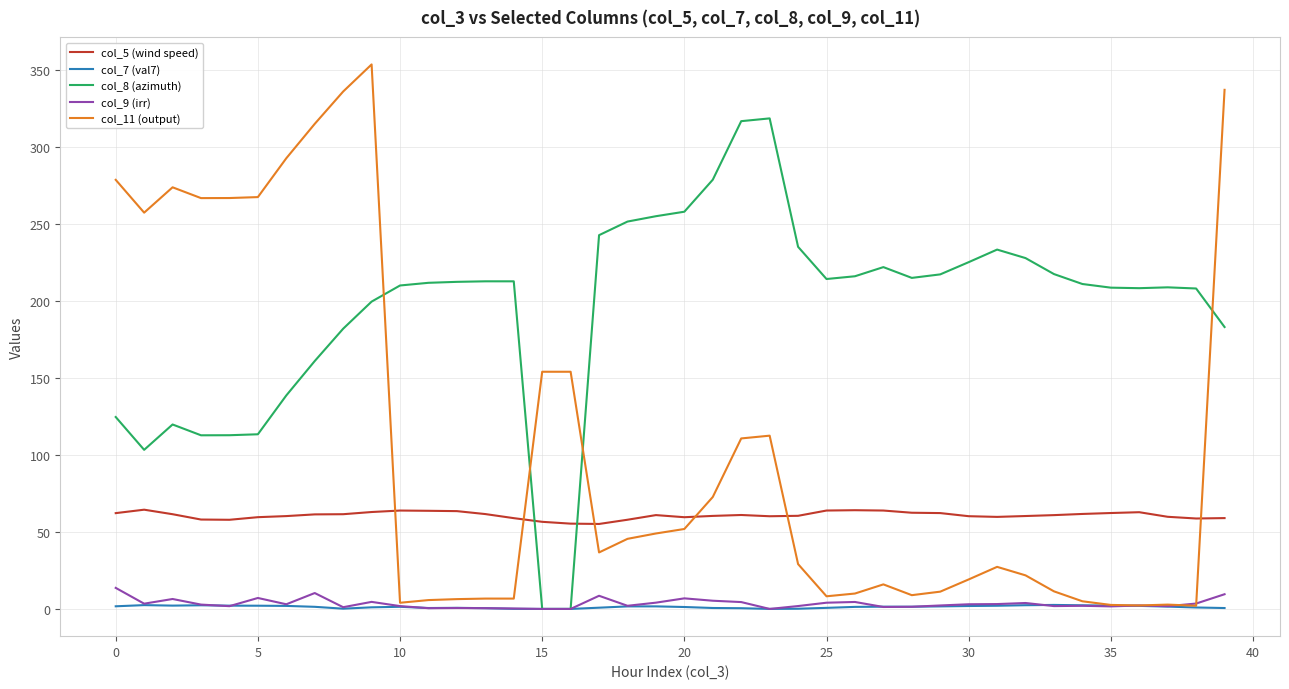

Which series has the largest range (max minus min)?

col_11 (output)